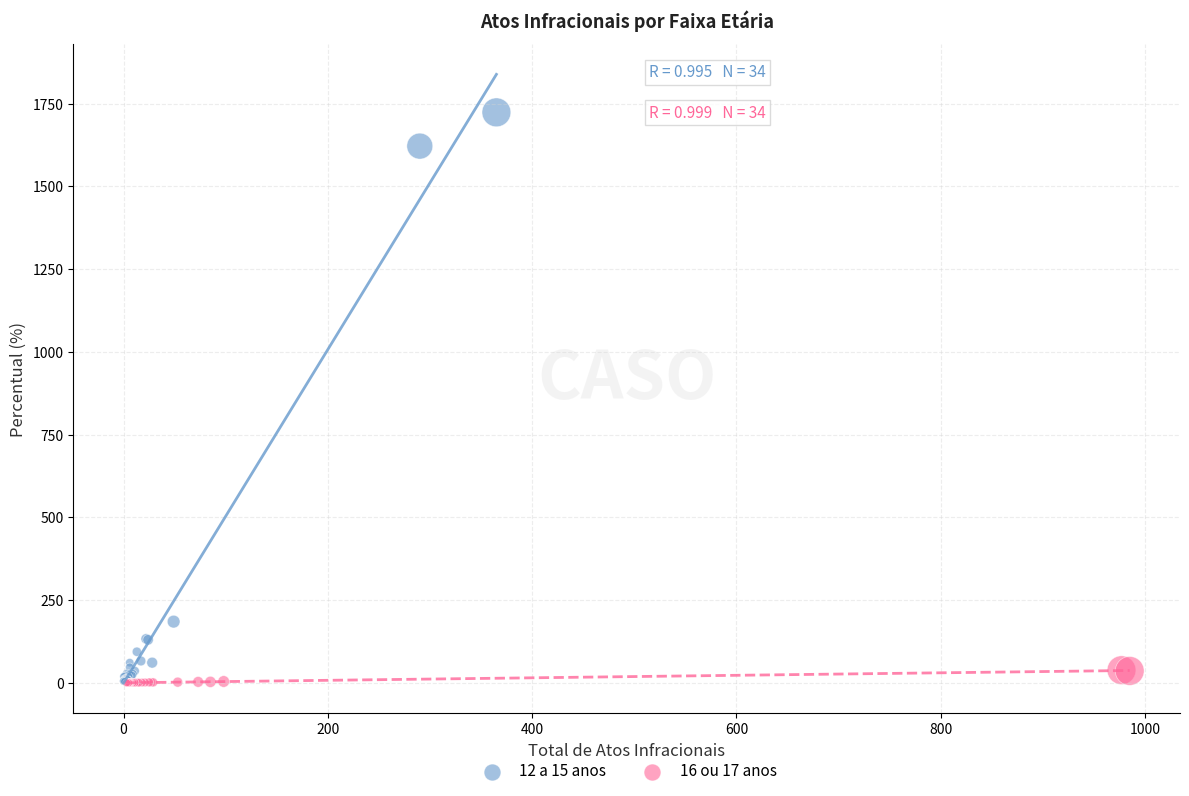

Which series has the widest spread of Y values?

12 a 15 anos